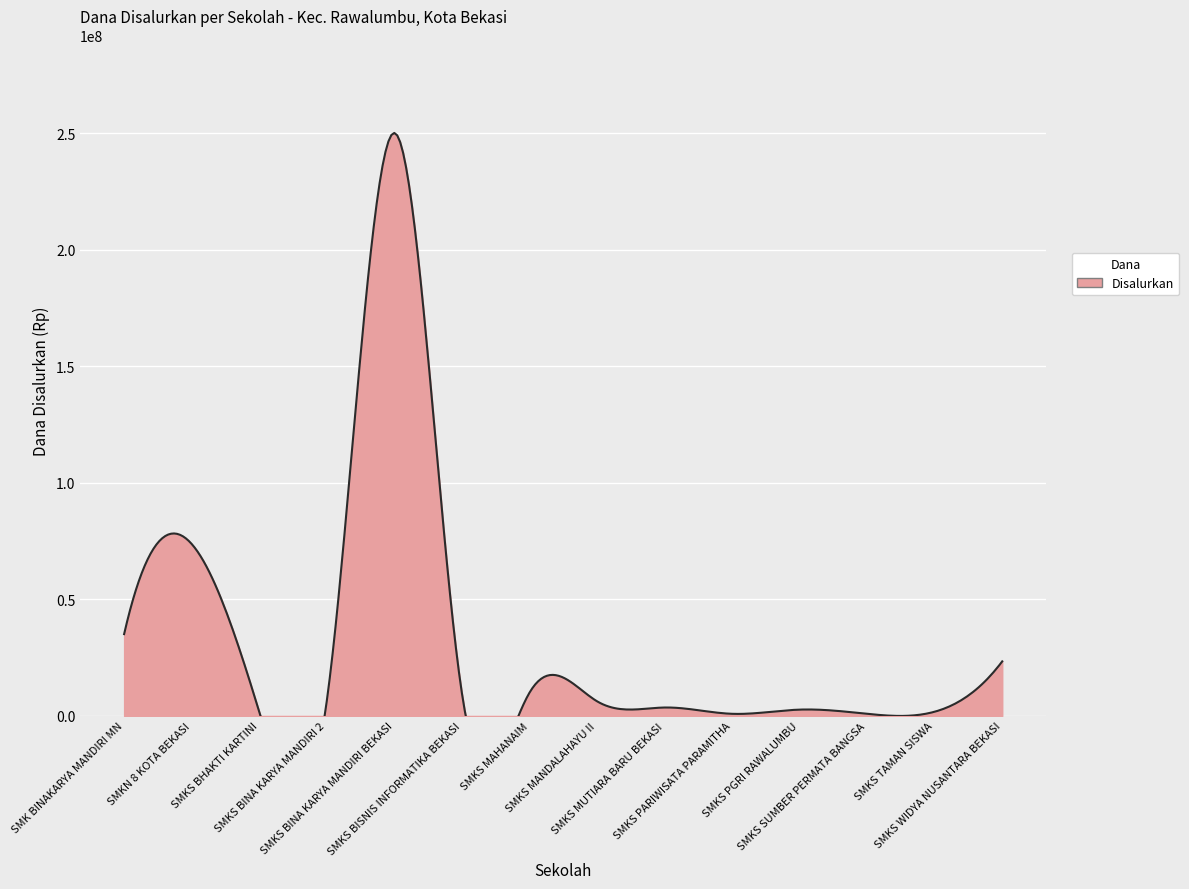

True or false: the data has more than 2 interior local peaks.

True